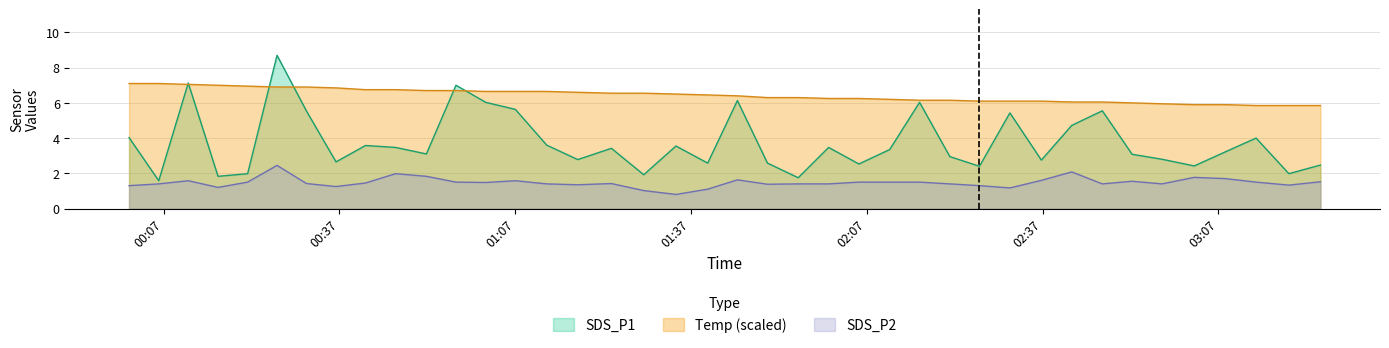

What are all the series names shown in the legend?

SDS_P1, Temp (scaled), SDS_P2